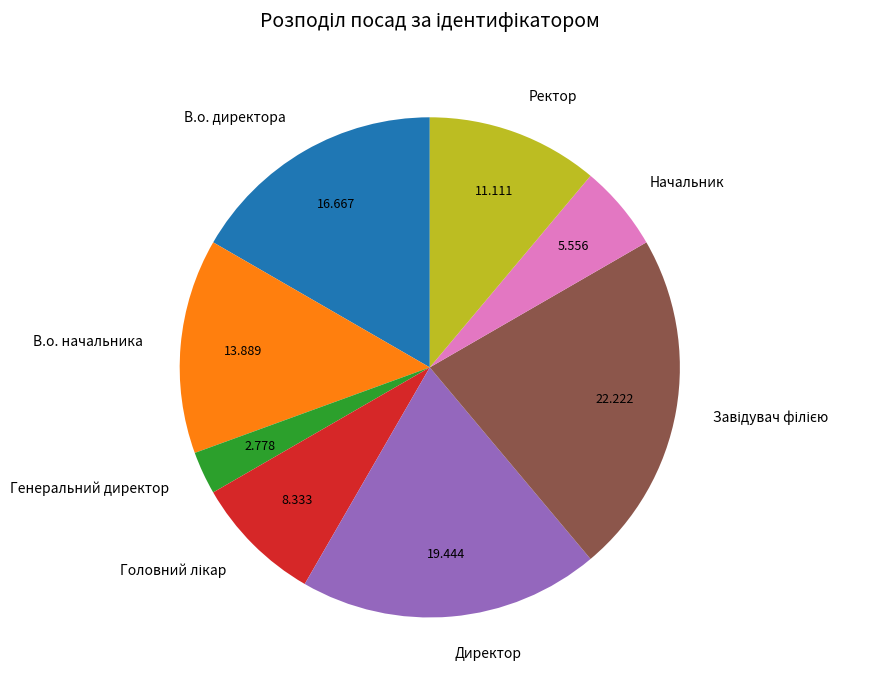

Is В.о. начальника the majority of the pie?

No